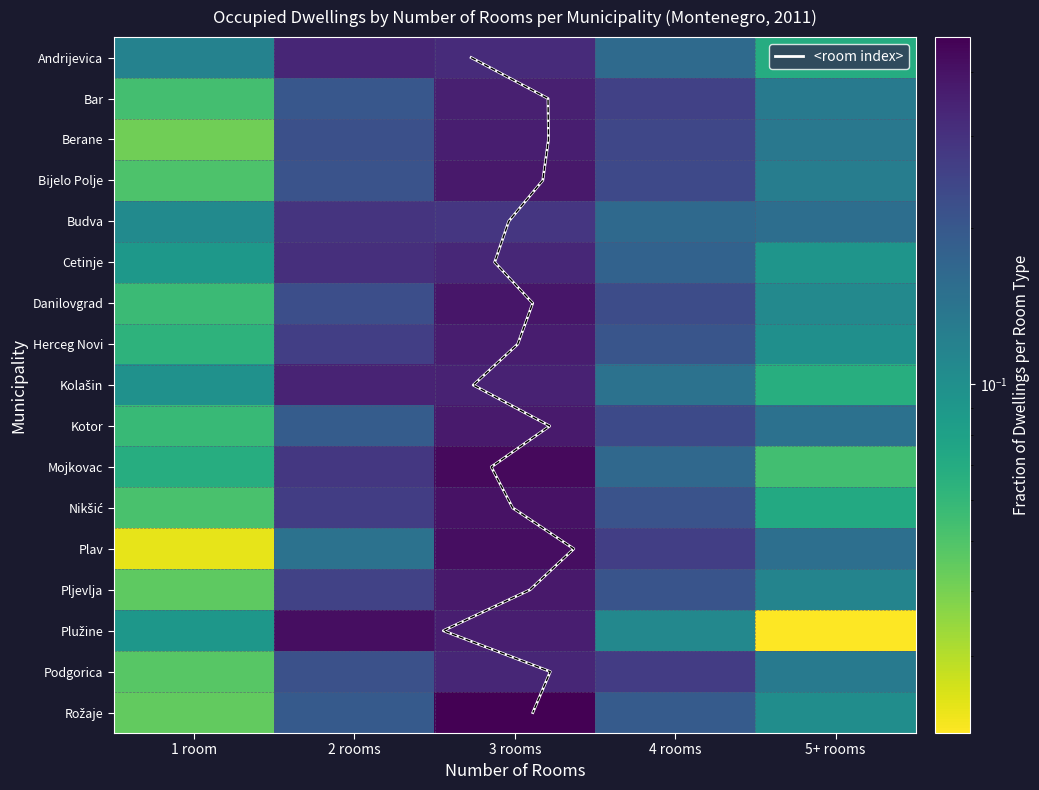

What is the maximum value shown in the chart?

0.5